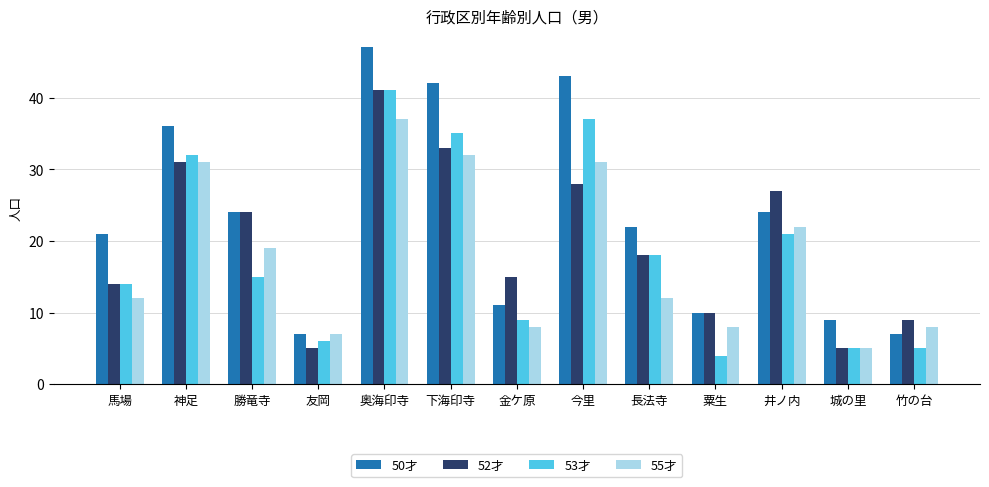

At how many categories does at least one series exceed 6?

13